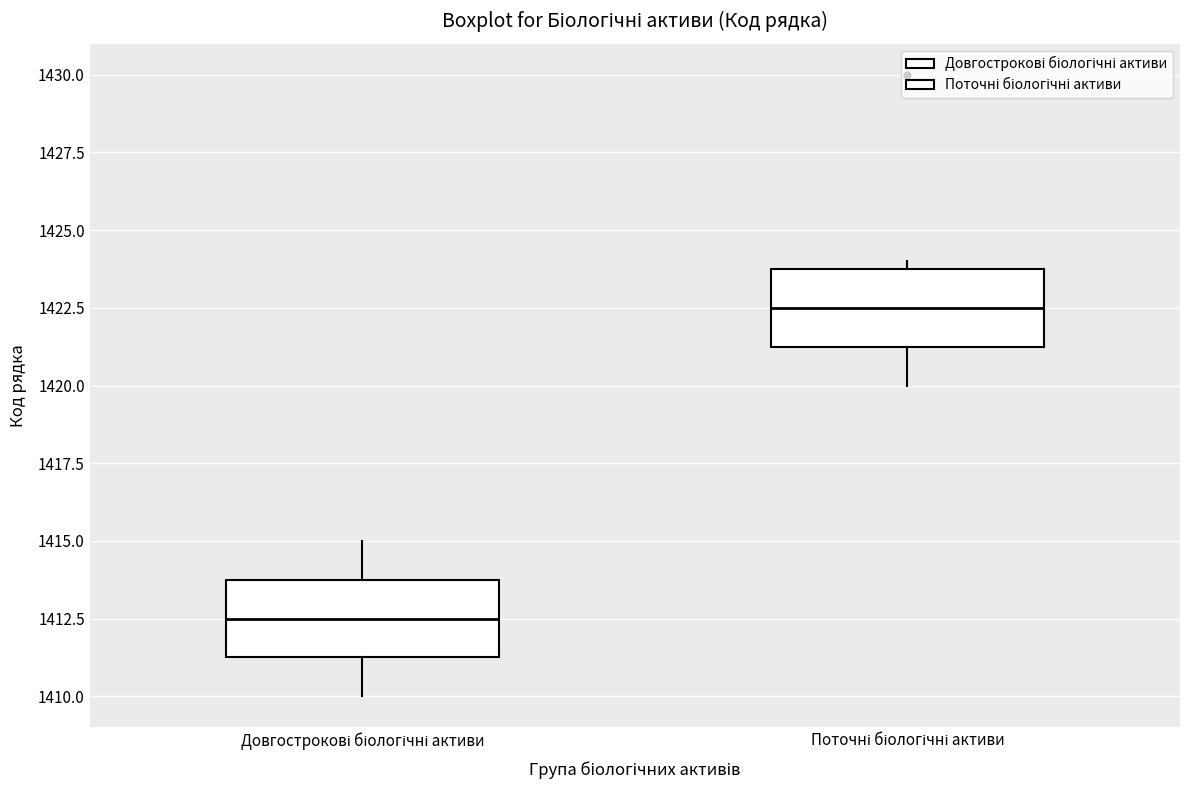

Reading left to right, transcribe this box plot: for each box, give where its median line is, the range the box spans, and where its two whiskers end, as read against the y-axis. The values are not printed on the chart, so give them approximately, as read against the axis.

Довгострокові біологічні активи: median 1412.5, box 1411.5 to 1414.0, whiskers 1410.0 to 1415.0
Поточні біологічні активи: median 1422.5, box 1421.5 to 1424.0, whiskers 1420.0 to 1424.0 (just above the box's upper edge)